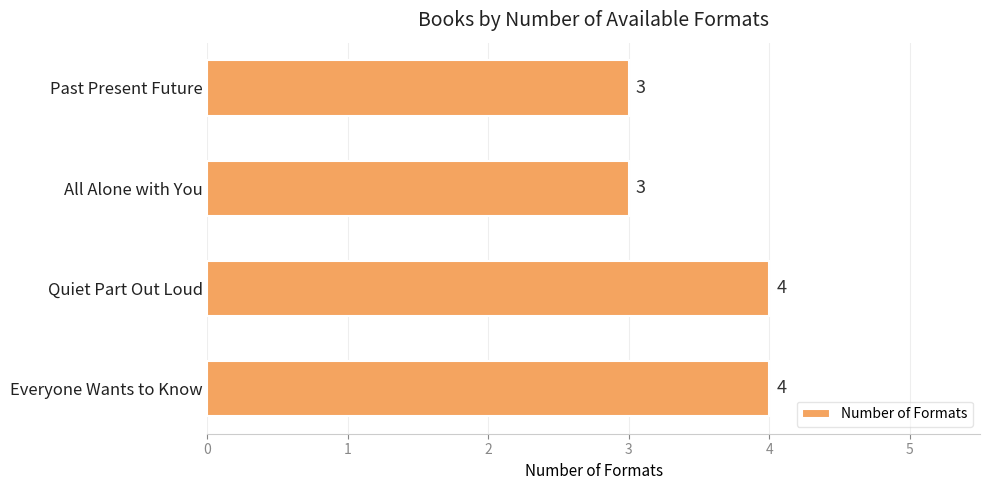

The chart shows a value of 4 at Everyone Wants to Know. True or false?

True